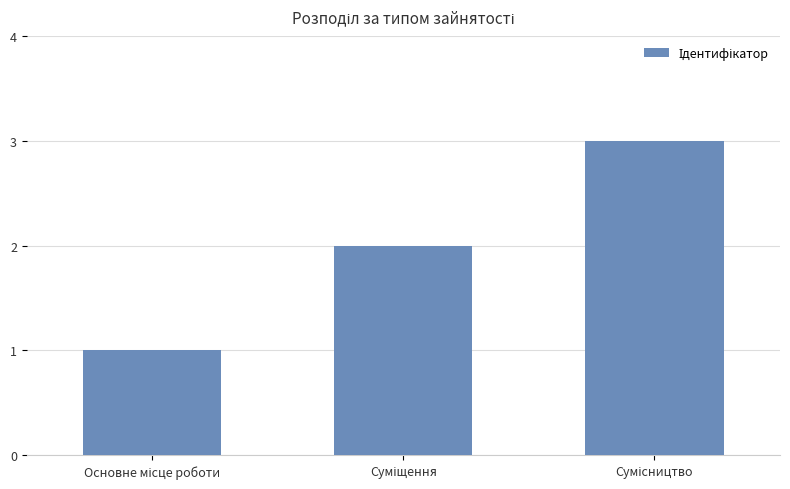

What is the maximum value shown in the chart?

3